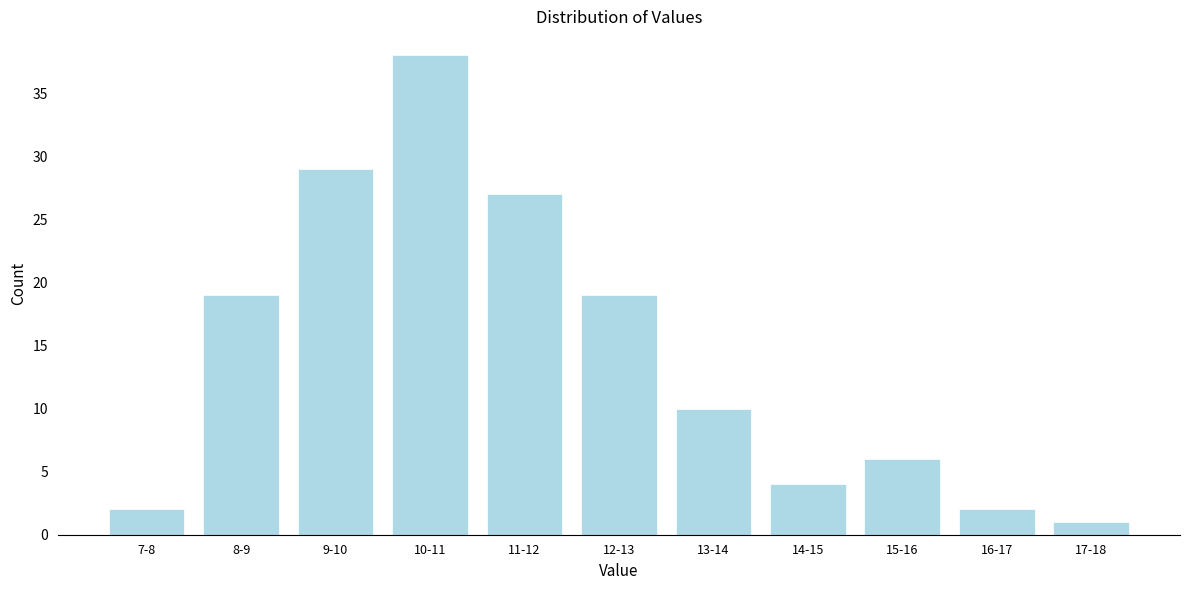

Reading right to left, what are all the values shown in this chart?

17-18=1	16-17=2	15-16=6	14-15=4	13-14=10	12-13=19	11-12=27	10-11=38	9-10=29	8-9=19	7-8=2